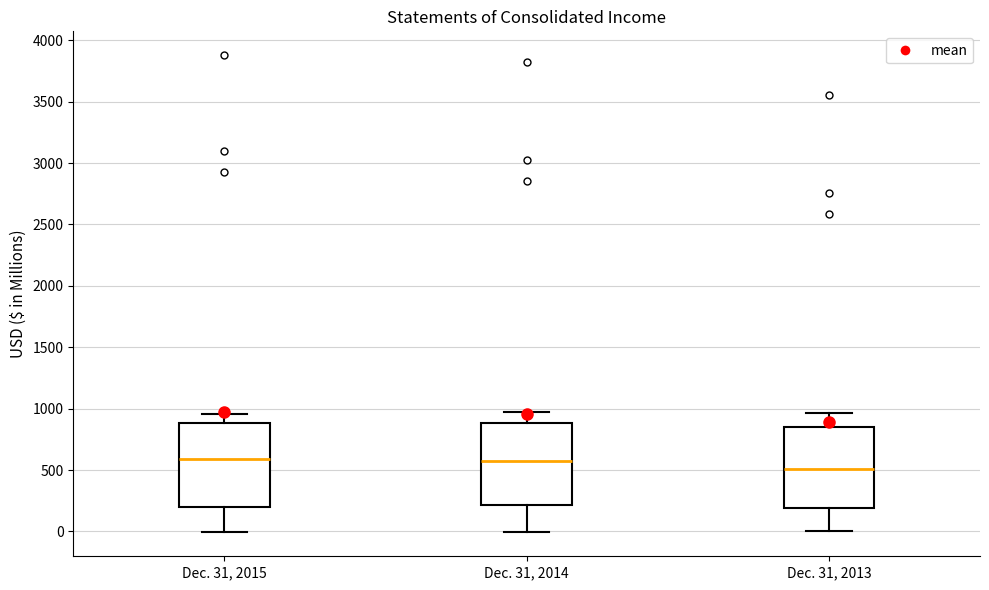

Where does the median line of the box for Dec. 31, 2015 sit on the y-axis? The values are not printed on the chart, so give them approximately, as read against the axis.

600